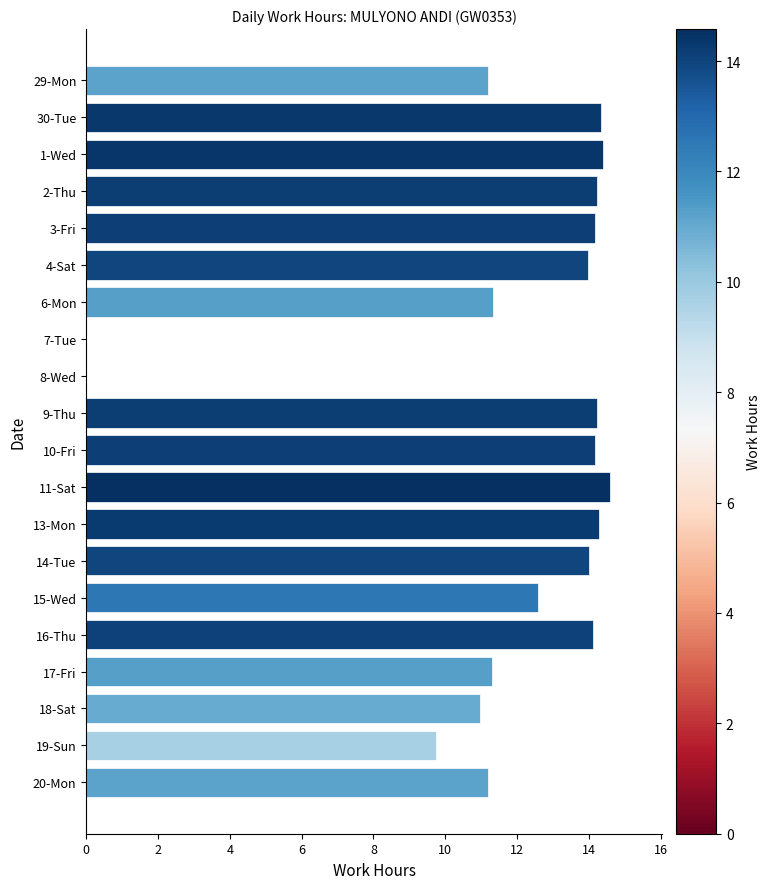

Which has a higher value, 7-Tue or 14-Tue?

14-Tue